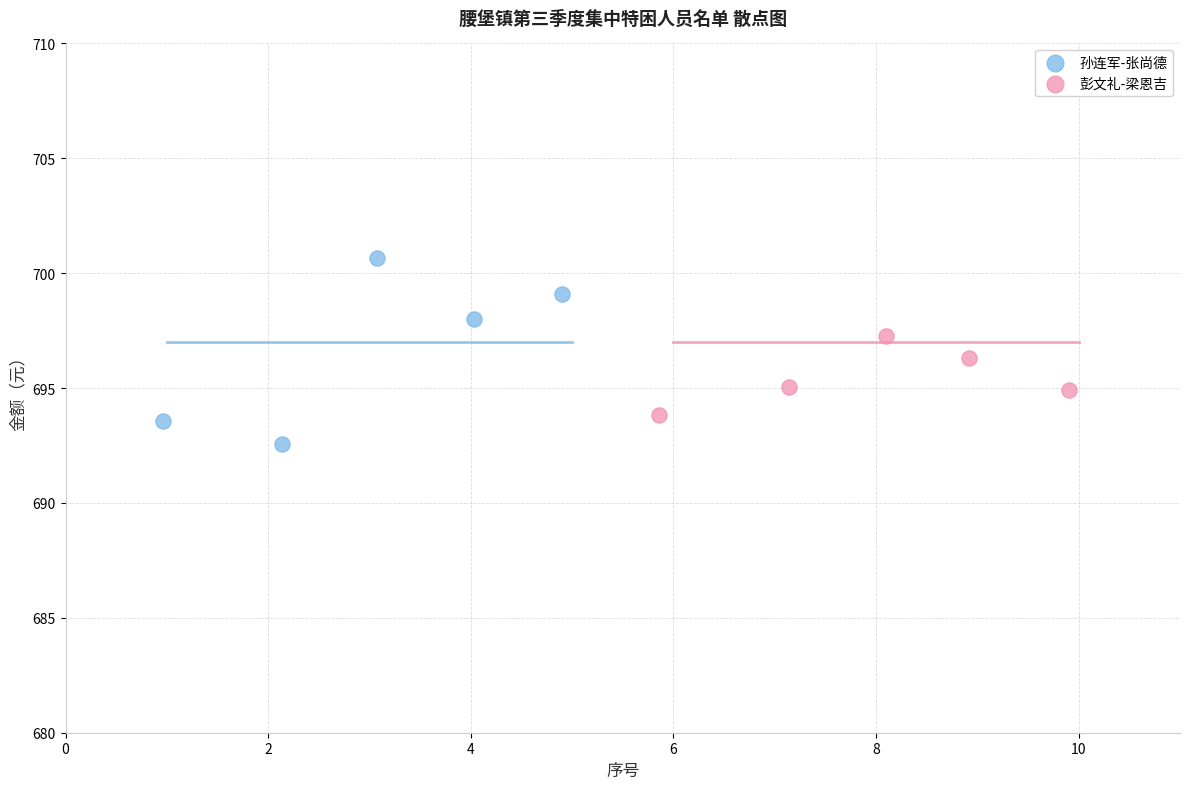

Which series reaches the minimum Y coordinate?

孙连军-张尚德